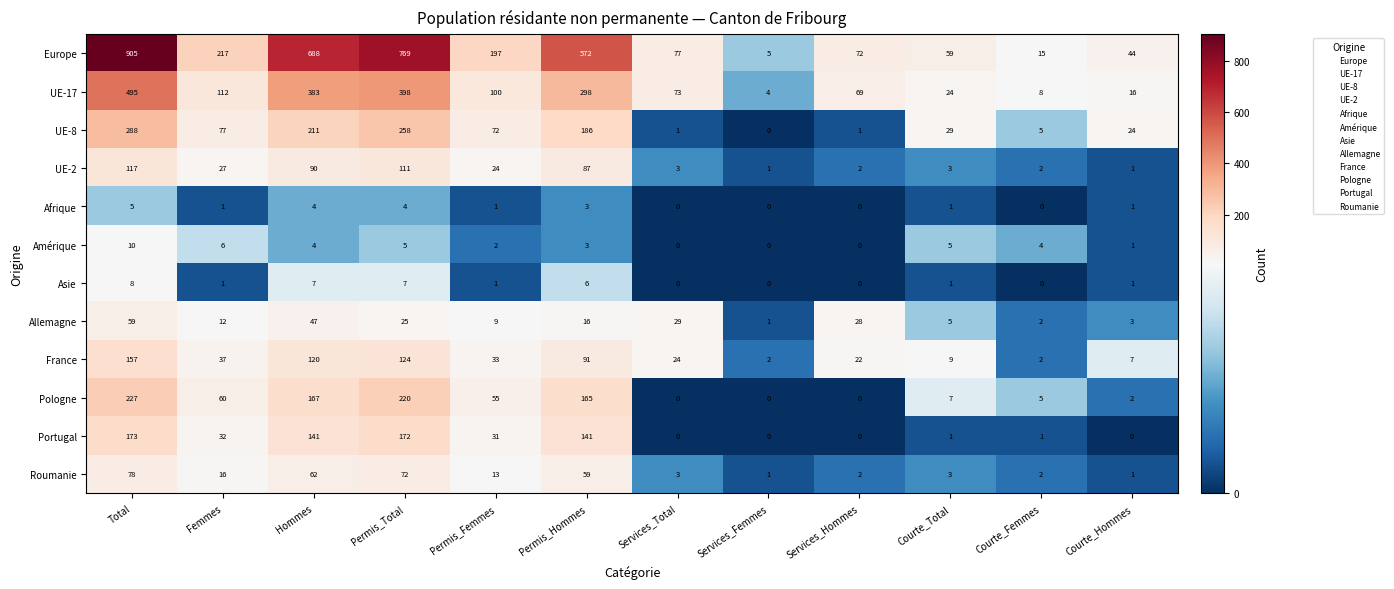

Count the number of data series in this chart.

12